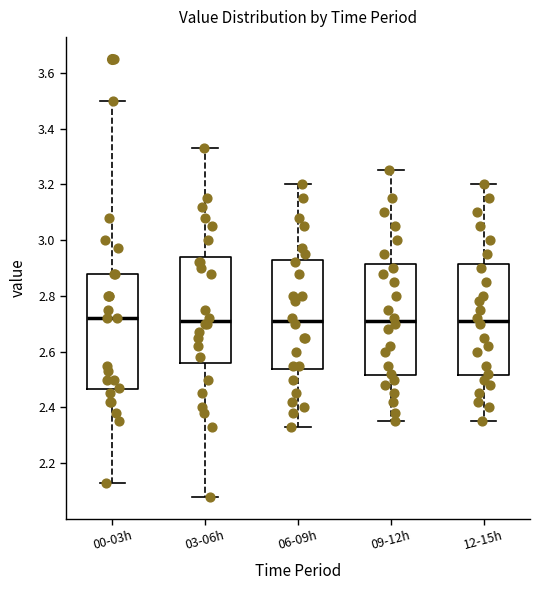

Where does the median line of the box for 06-09h sit on the y-axis? The values are not printed on the chart, so give them approximately, as read against the axis.

2.72